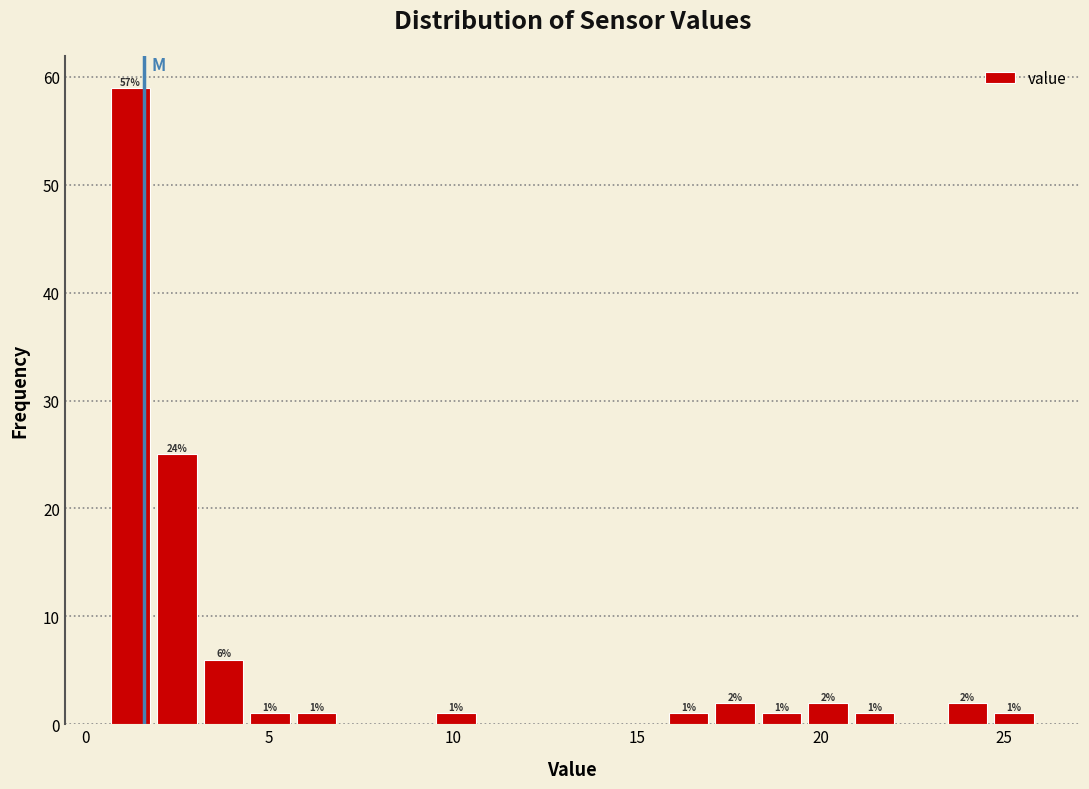

Around what value on the x-axis is the tallest bar? Give the approximate position of its centre, as read against the axis.

1.0